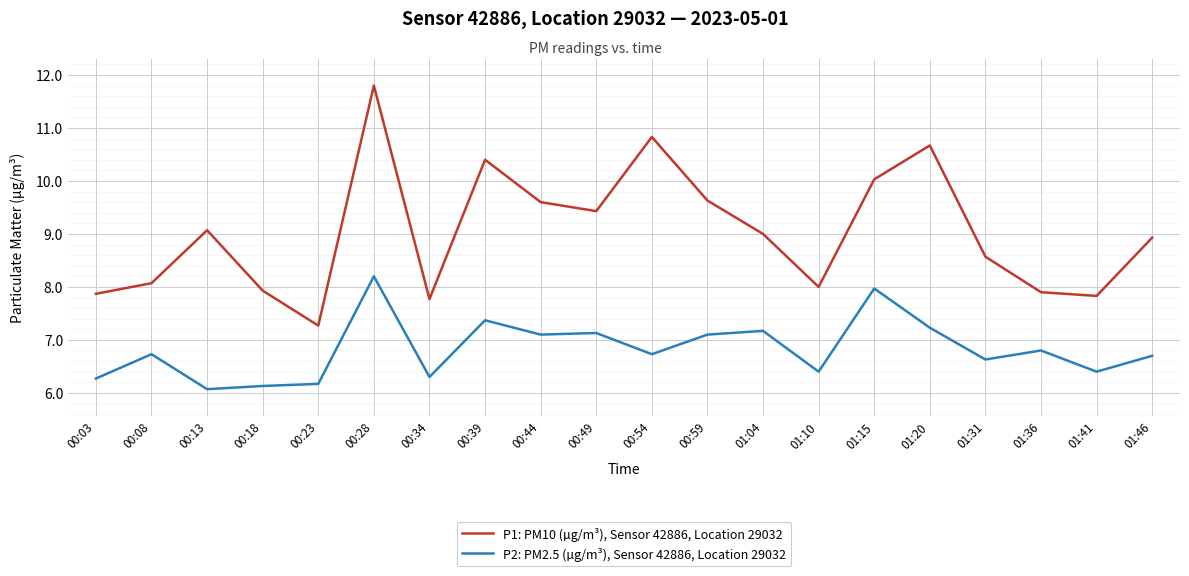

Between 00:34 and 01:20, which series saw the biggest shift?

P1: PM10 (µg/m³), Sensor 42886, Location 29032